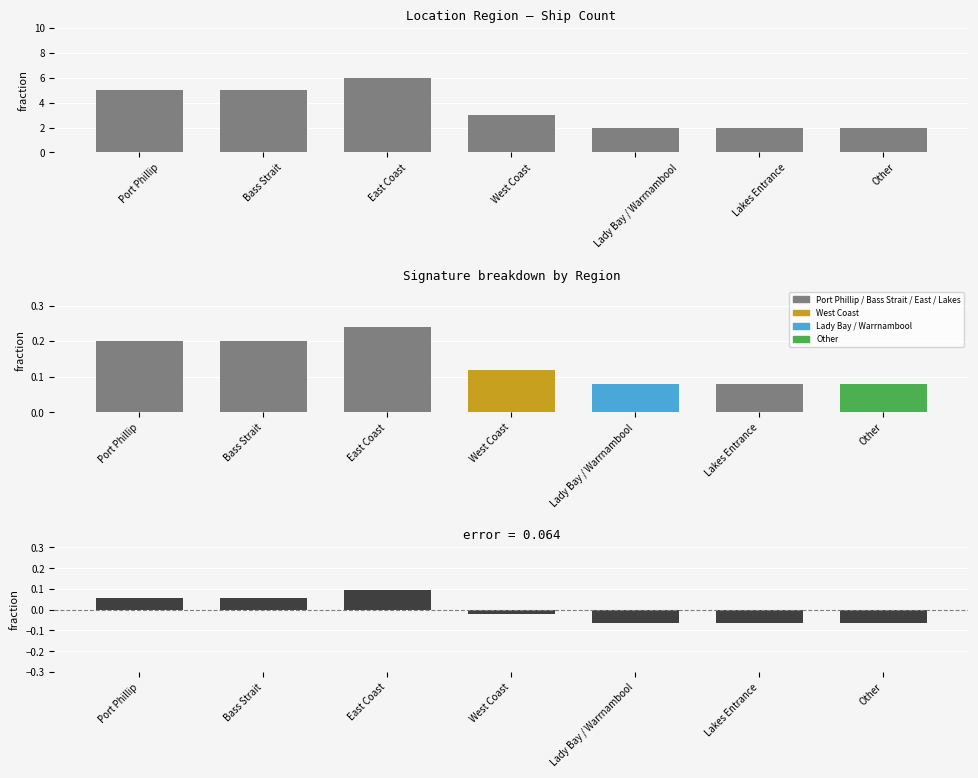

What is the difference between the highest and lowest values at Port Phillip?

4.9